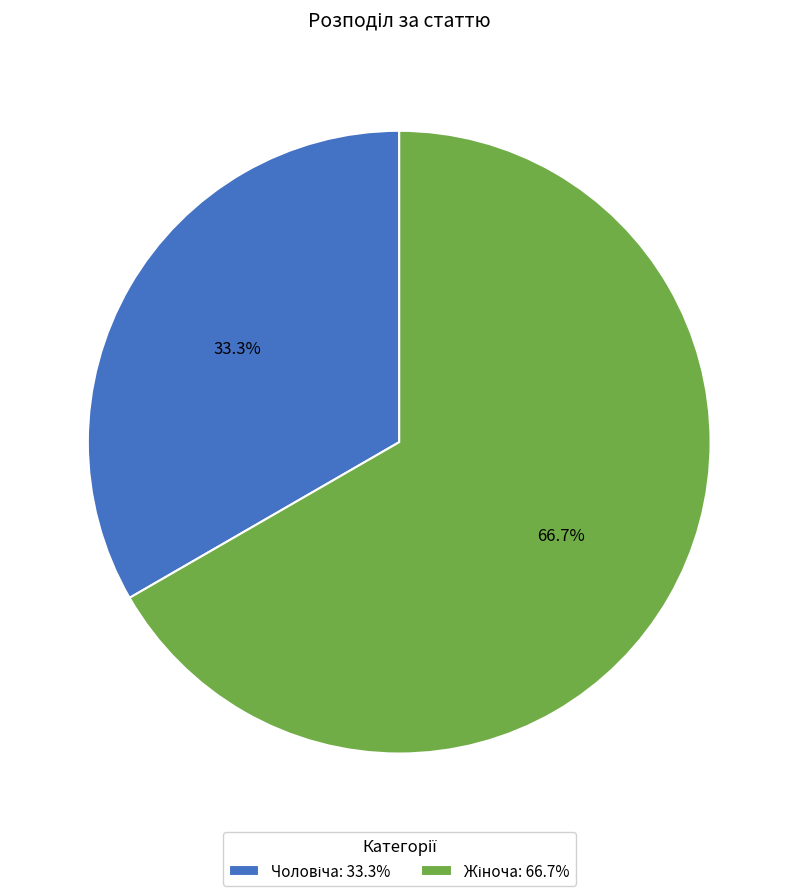

Is there a majority slice in this chart?

Yes